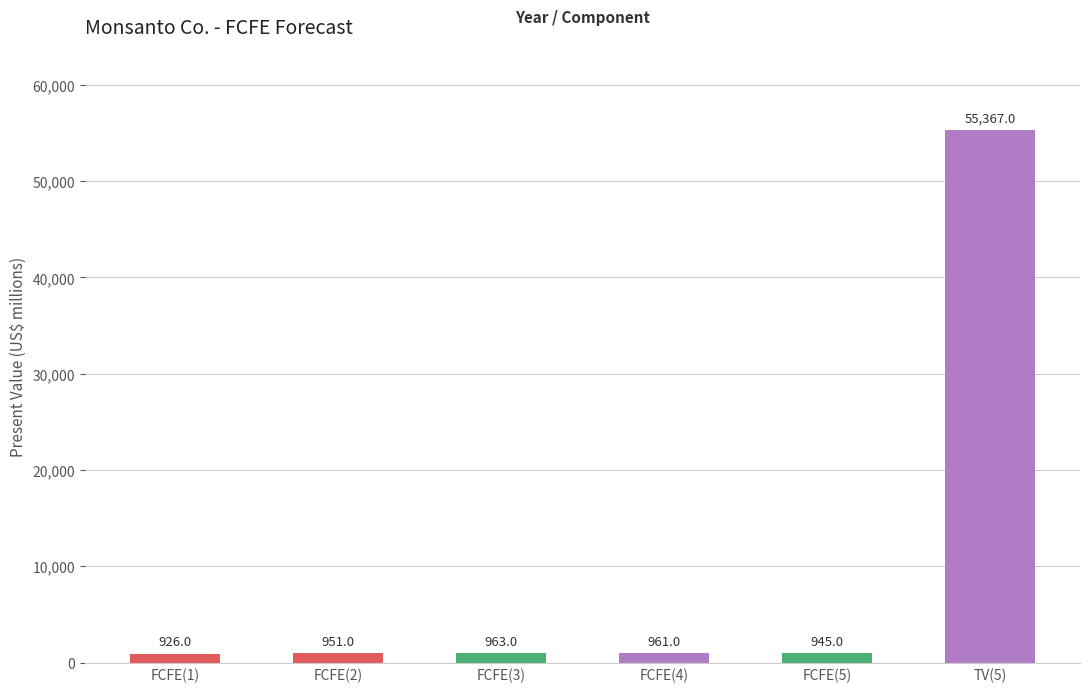

What is the ratio of the value at FCFE(1) to the value at FCFE(5)?

1.0